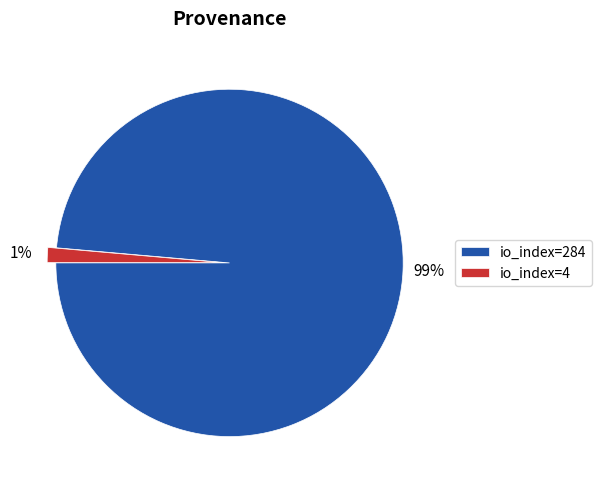

What percentage is the io_index=4 slice, to the nearest percent?

1%